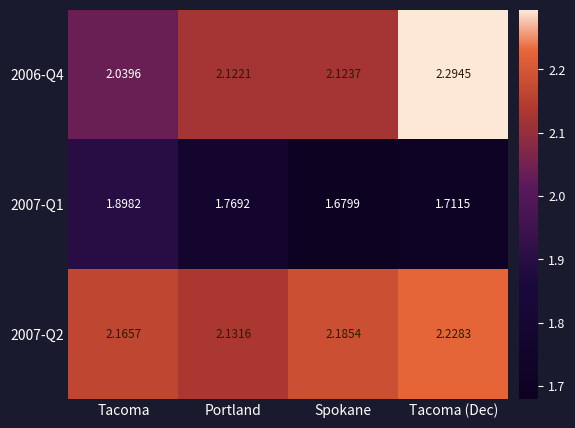

At which label is 2006-Q4 closest to 2?

Tacoma